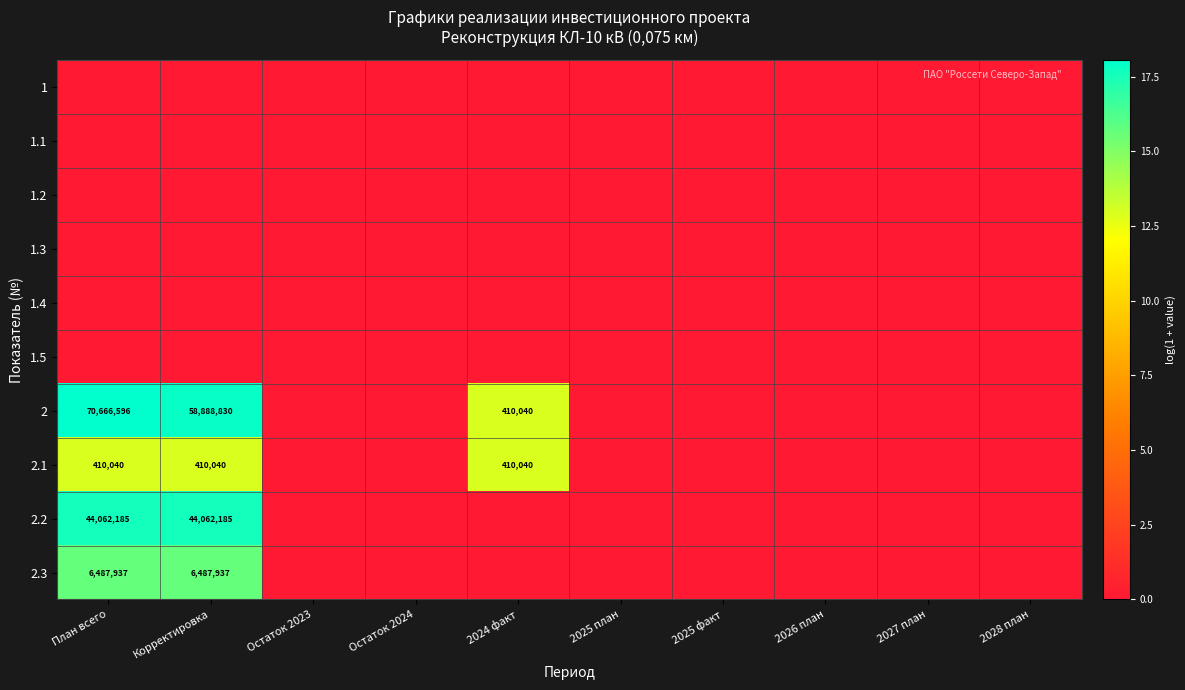

What is the maximum value shown in the chart?

18.1